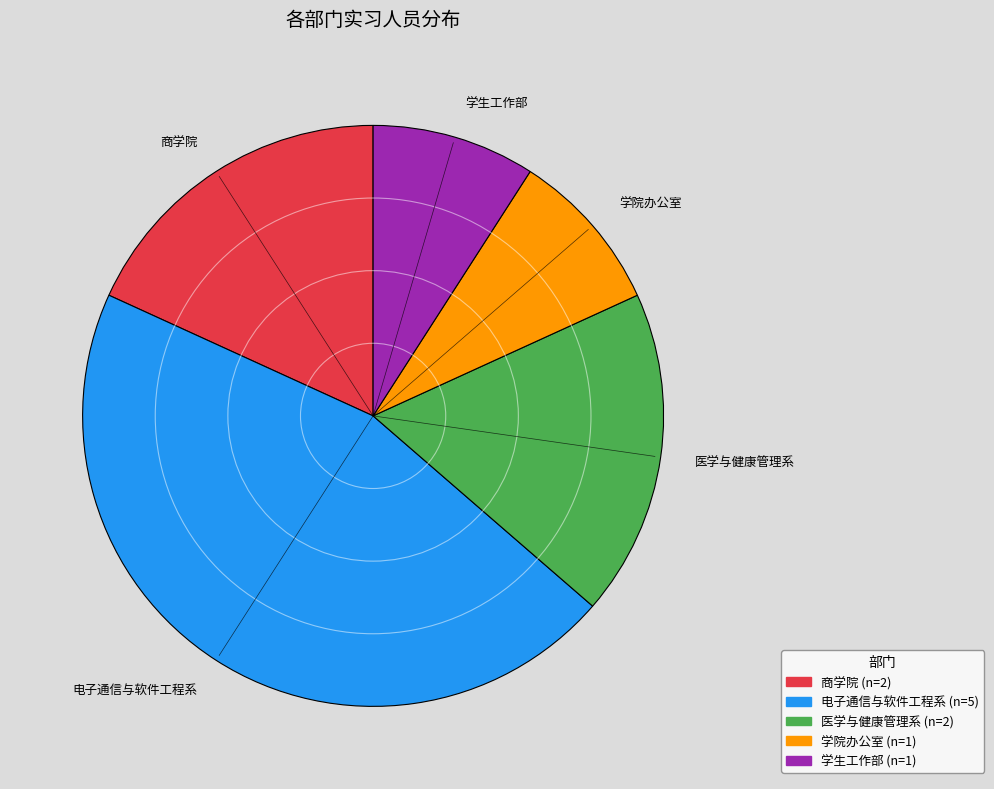

Do 商学院 and 学院办公室 together represent more than half of the pie?

No